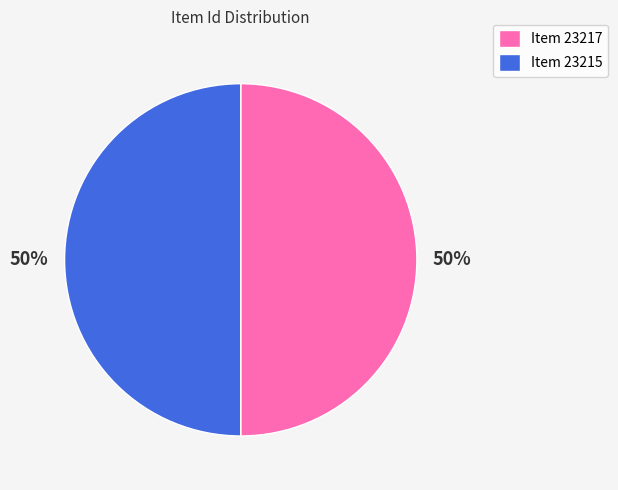

To the nearest percent, what is the combined percentage of Item 23215 and Item 23217?

100%